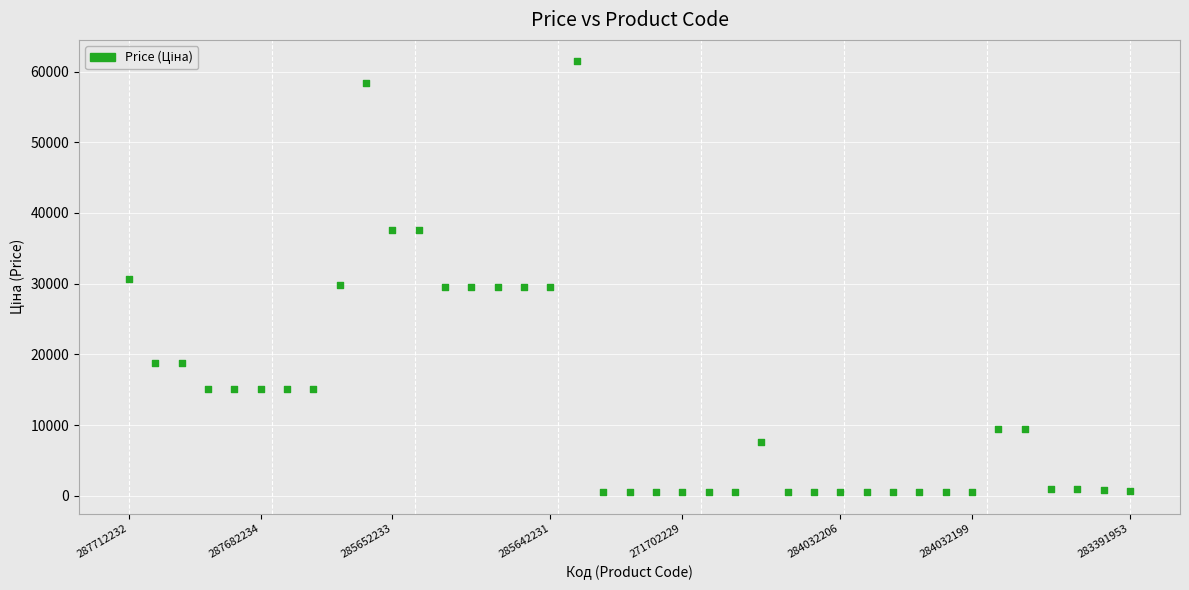

What is the range of Y values (max minus min)?

60895.3